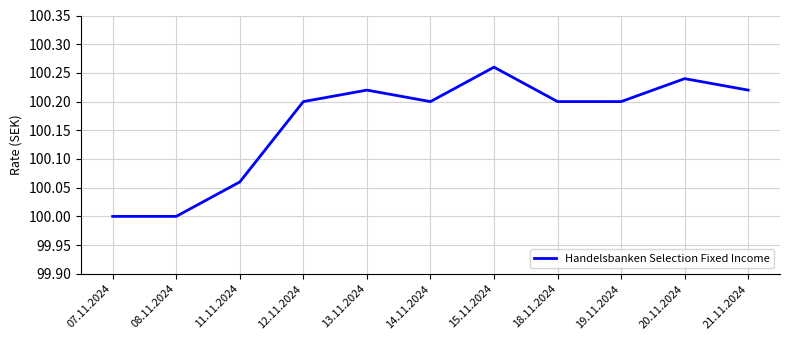

What is the ratio of the value at 19.11.2024 to the value at 18.11.2024?

1.0